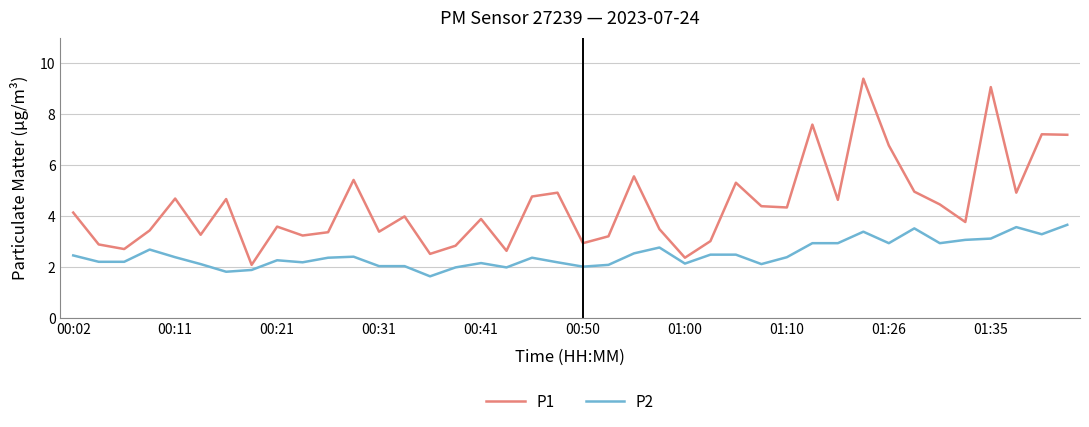

What is the difference between the maximum and minimum values in the P2 series?

2.0